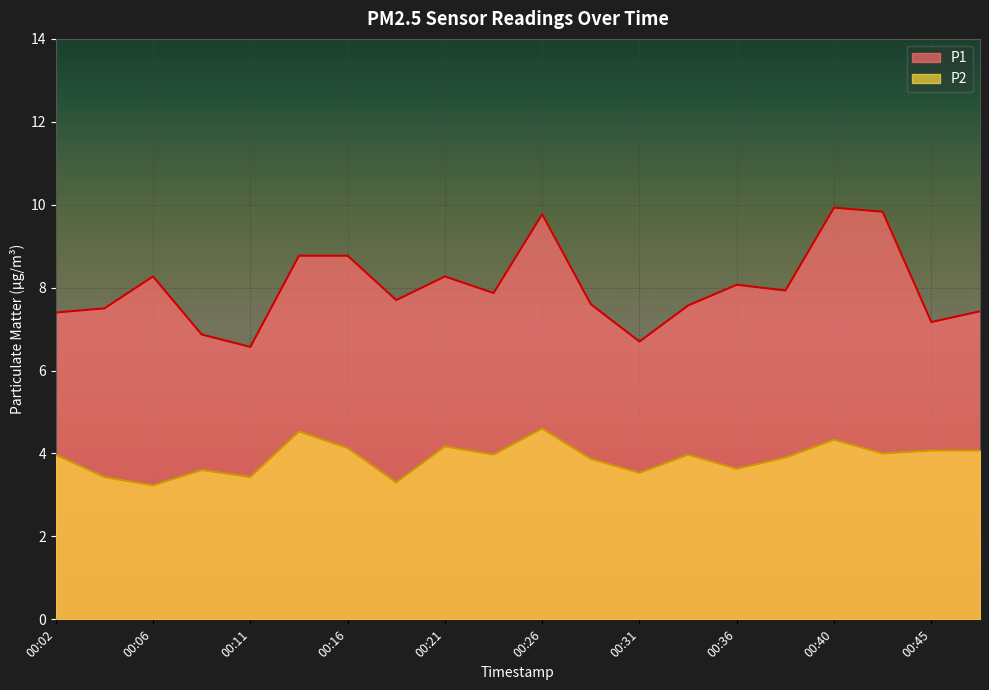

True or false: P2 and P1 cross at least once.

False